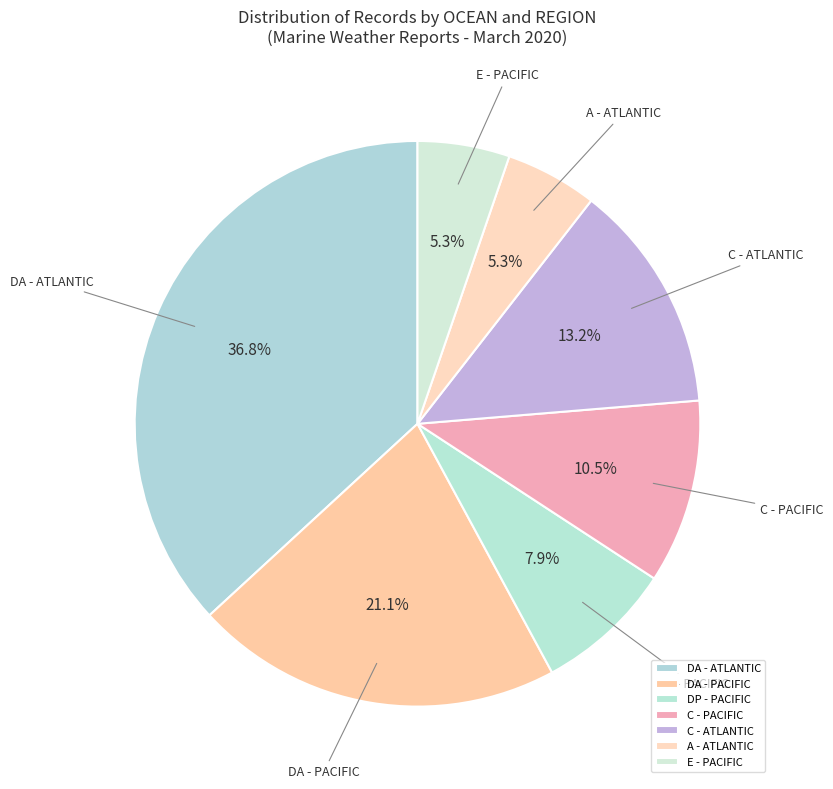

What percentage do DA - ATLANTIC and DP - PACIFIC together represent?

44.7%